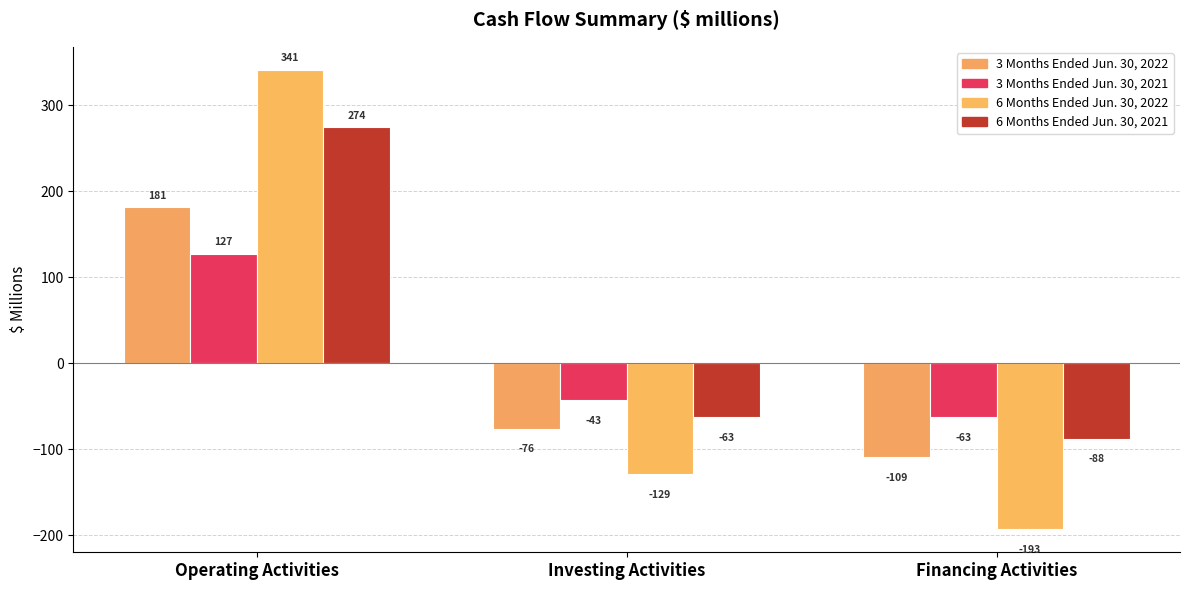

Is the value of 3 Months Ended Jun. 30, 2022 at Investing Activities greater than the value of 6 Months Ended Jun. 30, 2021 at Financing Activities?

Yes